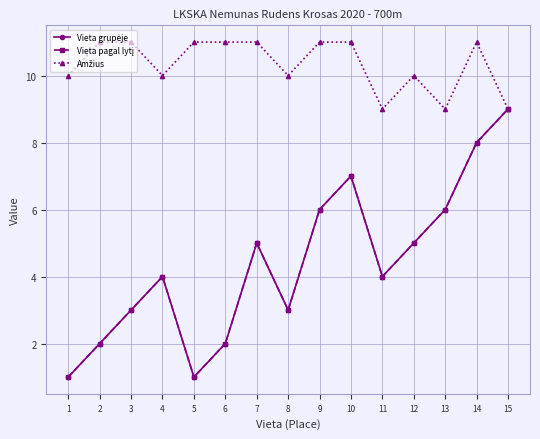

Count the Vieta grupėje values in the range 2 to 6.

10